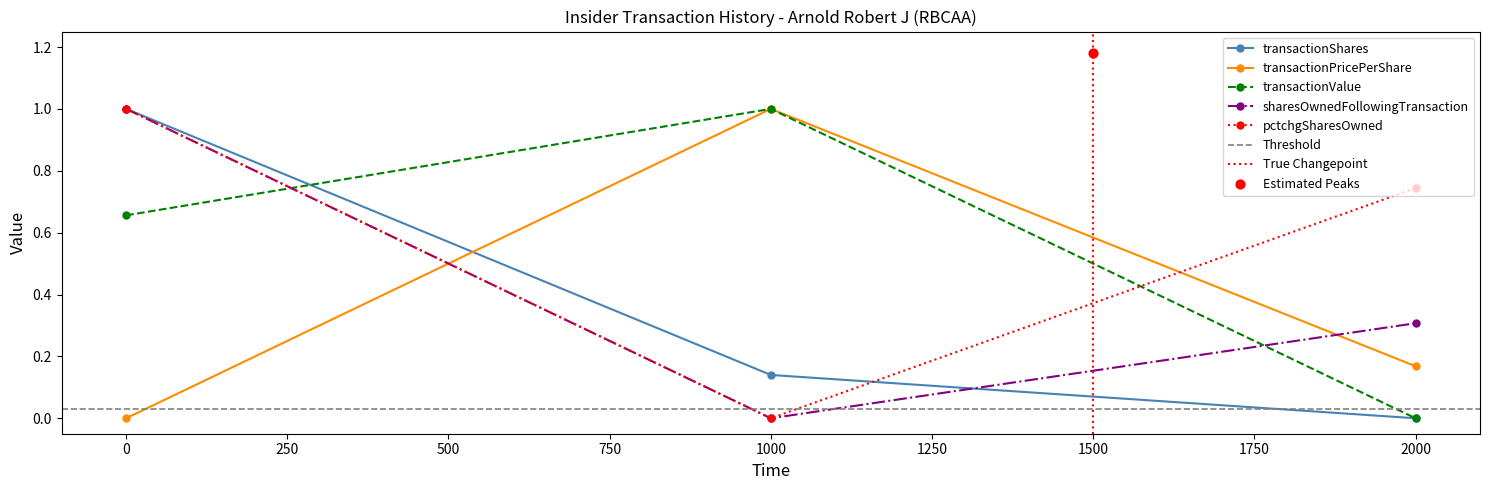

Which series contains the lowest Y value?

transactionShares